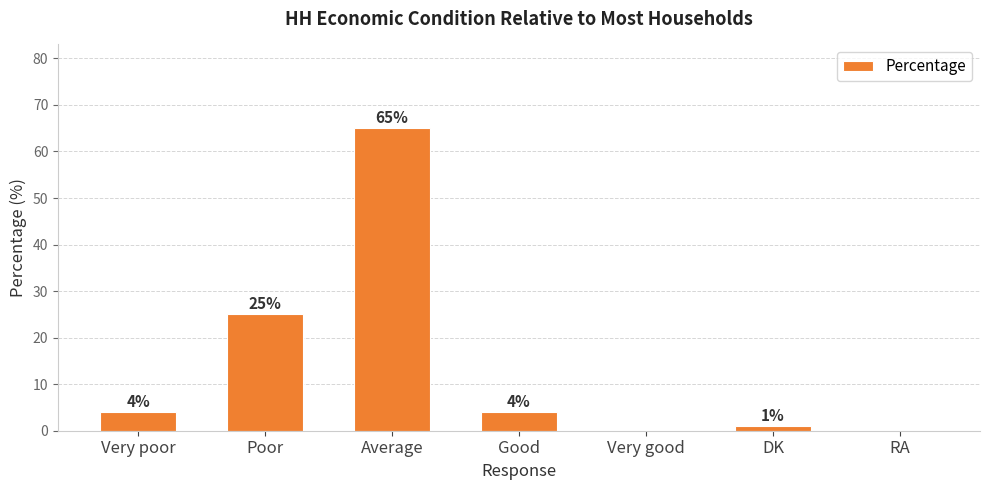

Count the number of categories in the chart.

7